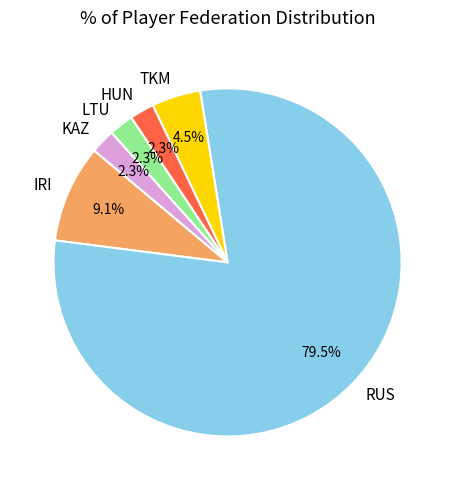

How much of the chart is everything except LTU?

97.7%